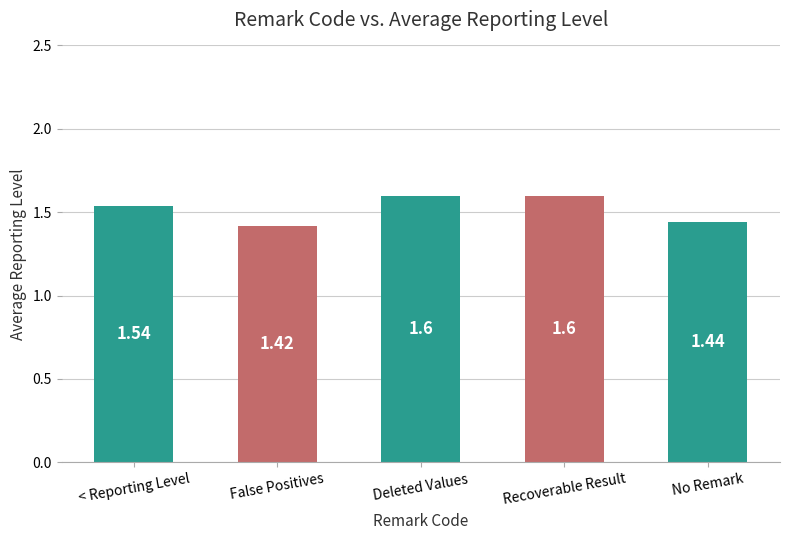

What is the maximum value shown in the chart?

1.6